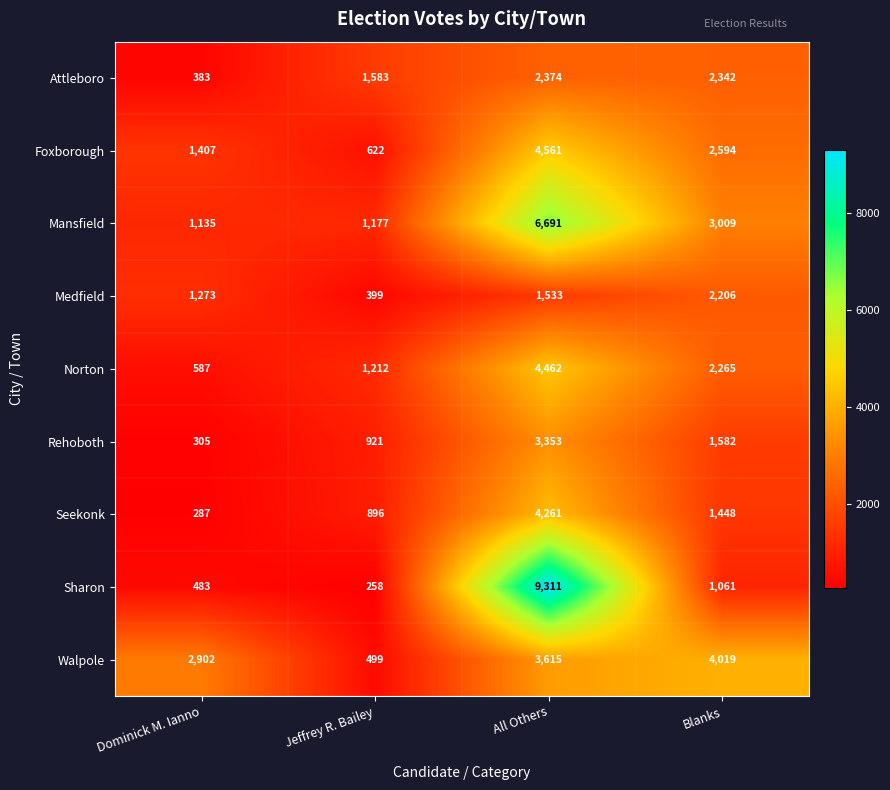

Which series has the widest spread of values?

Sharon